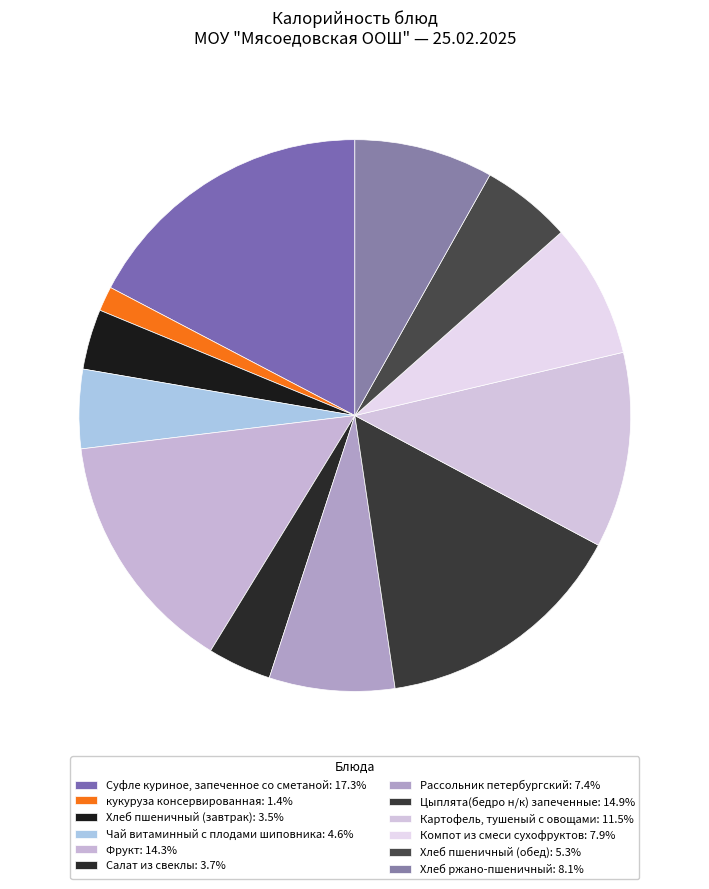

How many slices are in this pie chart?

12